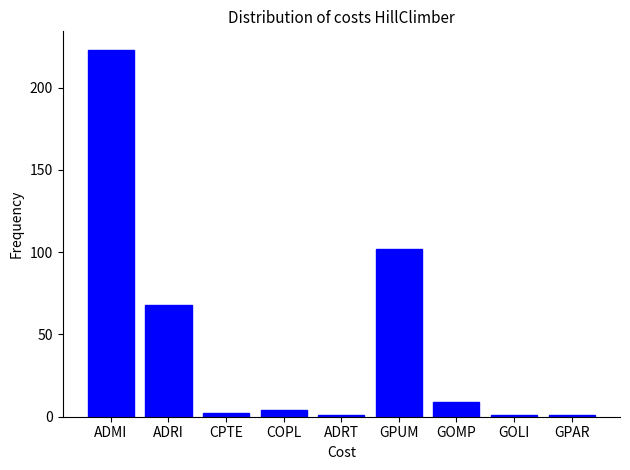

How many bars are there in total?

9